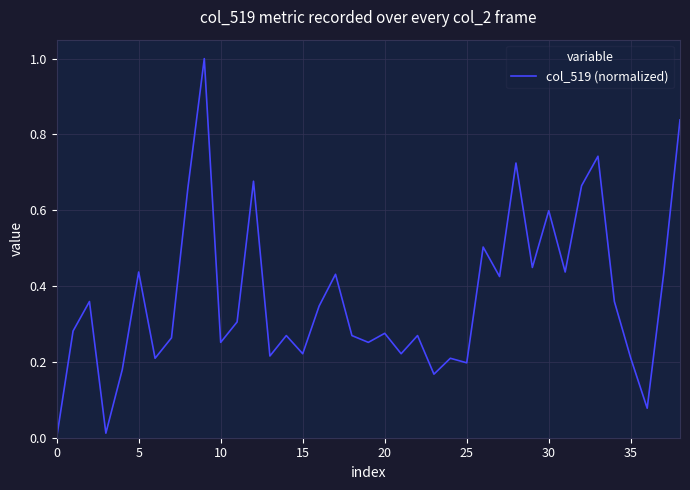

What is the maximum value shown in the chart?

1.0